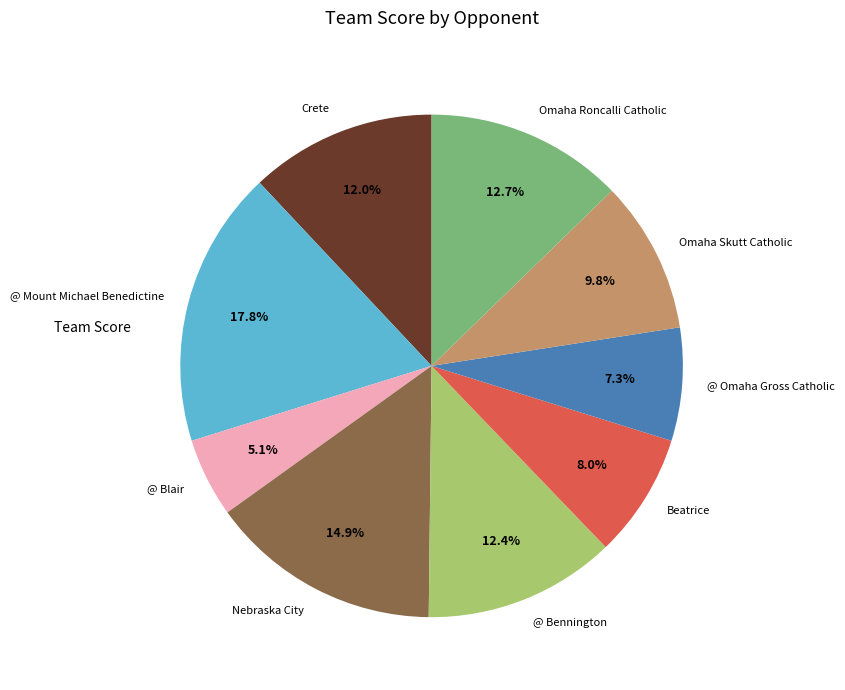

What is the ratio of the value at @ Mount Michael Benedictine to the value at Beatrice?

2.2